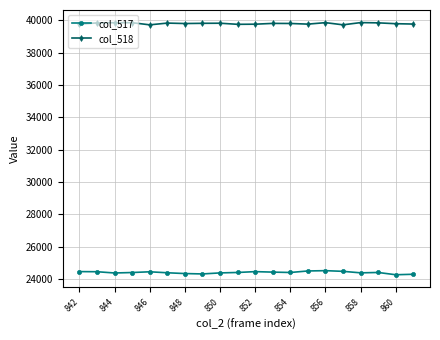

What is the lowest value of the col_518 series?

39731